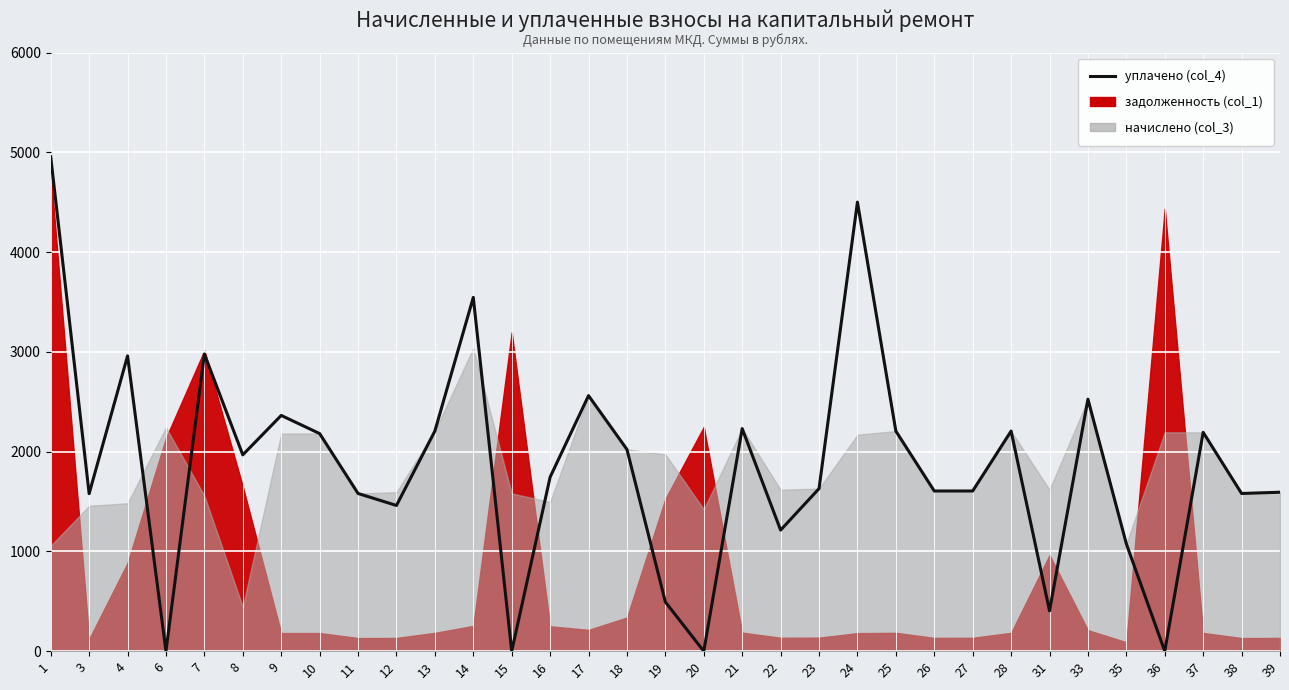

True or false: the data shows -2075.8 at 6.

False